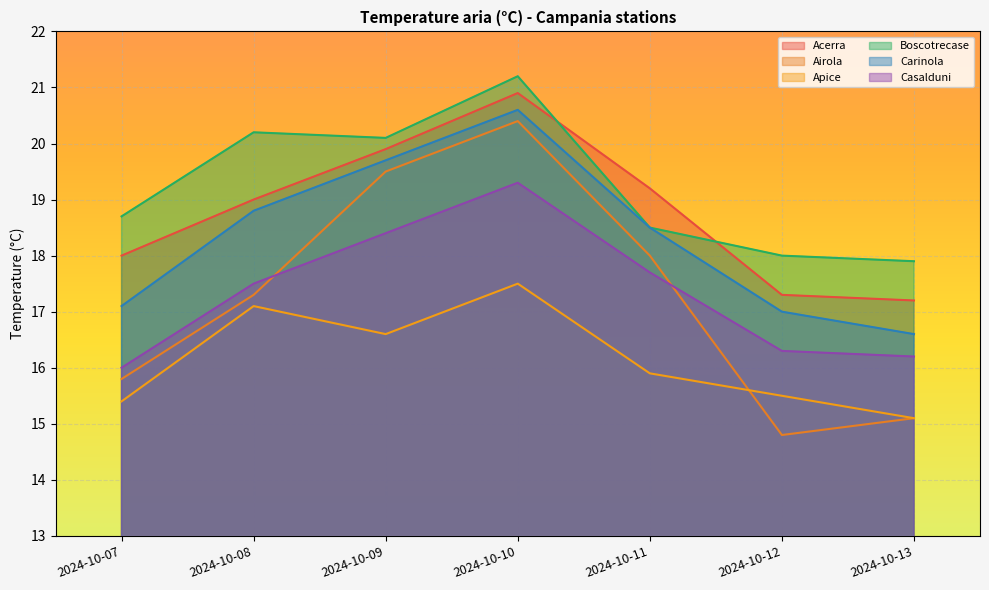

Reading left to right, what are all the values shown in this chart?

Acerra: 2024-10-07=18.0	2024-10-08=19.0	2024-10-09=19.9	2024-10-10=20.9	2024-10-11=19.2	2024-10-12=17.3	2024-10-13=17.2
Airola: 2024-10-07=15.8	2024-10-08=17.3	2024-10-09=19.5	2024-10-10=20.4	2024-10-11=18.0	2024-10-12=14.8	2024-10-13=15.1
Apice: 2024-10-07=15.4	2024-10-08=17.1	2024-10-09=16.6	2024-10-10=17.5	2024-10-11=15.9	2024-10-12=15.5	2024-10-13=15.1
Boscotrecase: 2024-10-07=18.7	2024-10-08=20.2	2024-10-09=20.1	2024-10-10=21.2	2024-10-11=18.5	2024-10-12=18.0	2024-10-13=17.9
Carinola: 2024-10-07=17.1	2024-10-08=18.8	2024-10-09=19.7	2024-10-10=20.6	2024-10-11=18.5	2024-10-12=17.0	2024-10-13=16.6
Casalduni: 2024-10-07=16.0	2024-10-08=17.5	2024-10-09=18.4	2024-10-10=19.3	2024-10-11=17.7	2024-10-12=16.3	2024-10-13=16.2